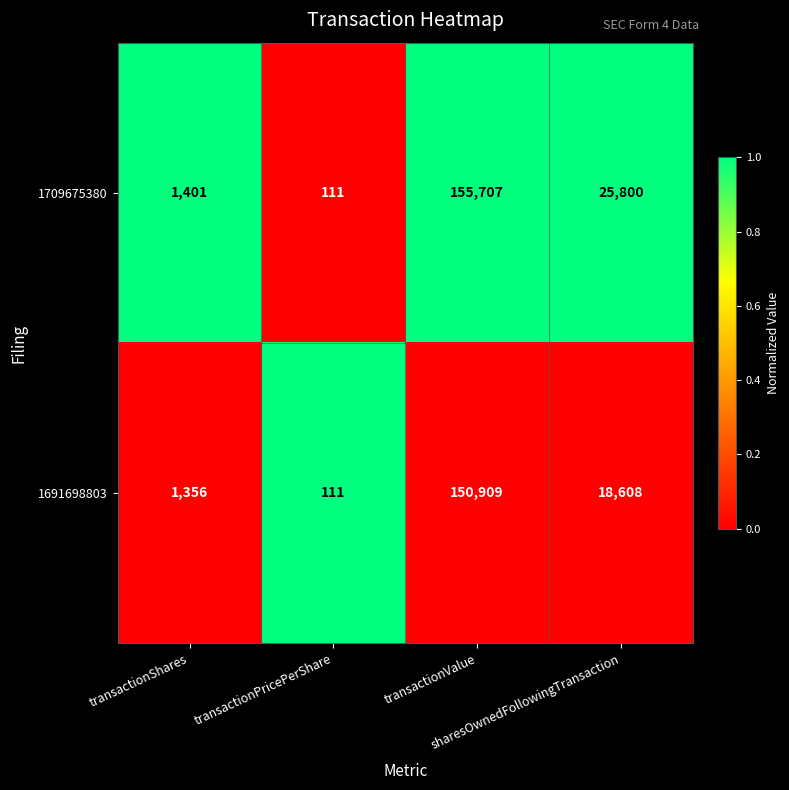

Rank the series by their average value, from highest to lowest.

1709675380, 1691698803